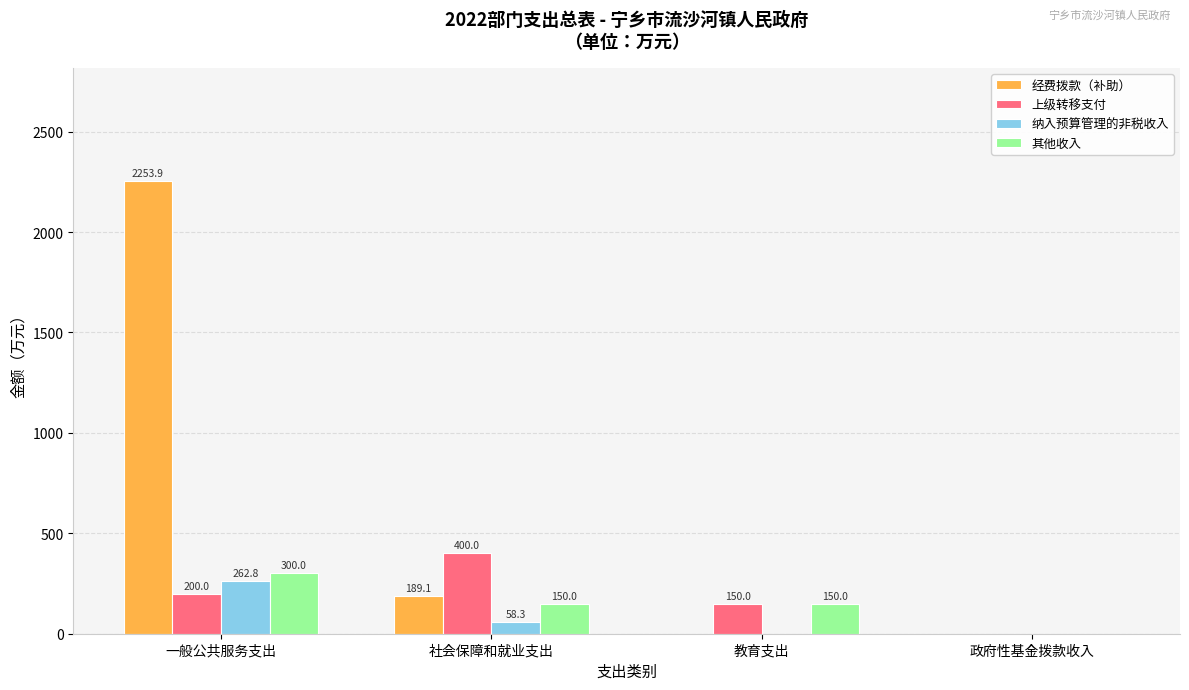

Is the value of 经费拨款（补助） at 政府性基金拨款收入 greater than the value of 纳入预算管理的非税收入 at 一般公共服务支出?

No